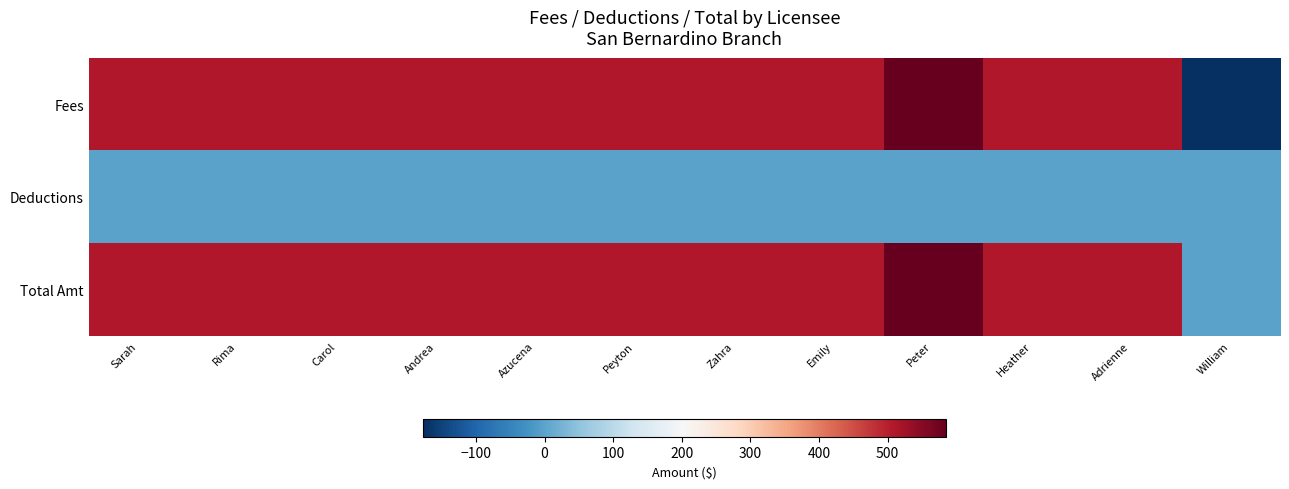

Which category has the highest value across all series?

Peter